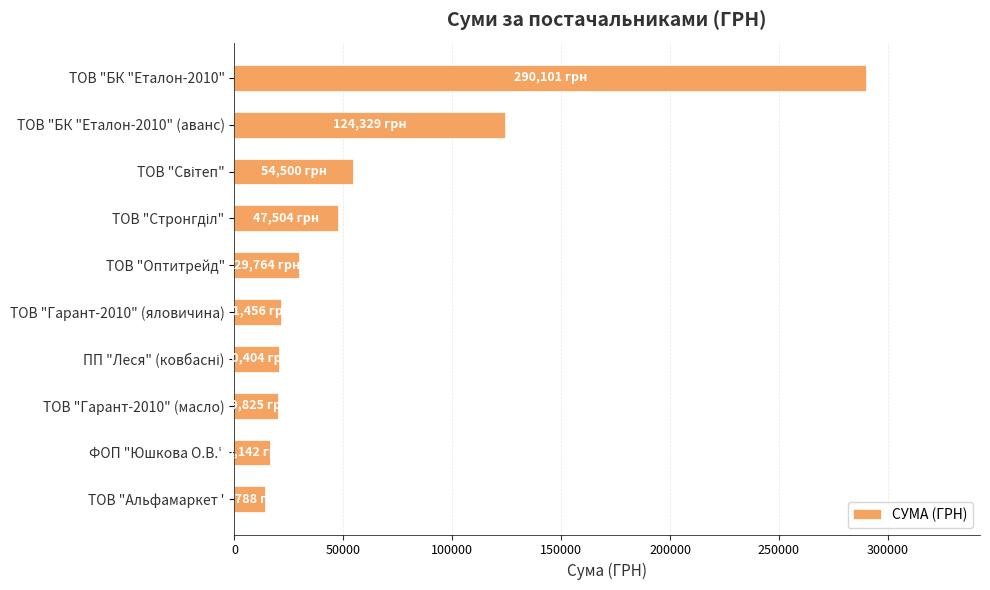

How many values exceed 29764?

5